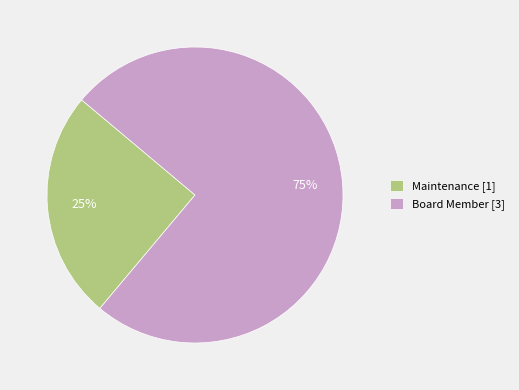

Does any single category account for the majority?

Yes